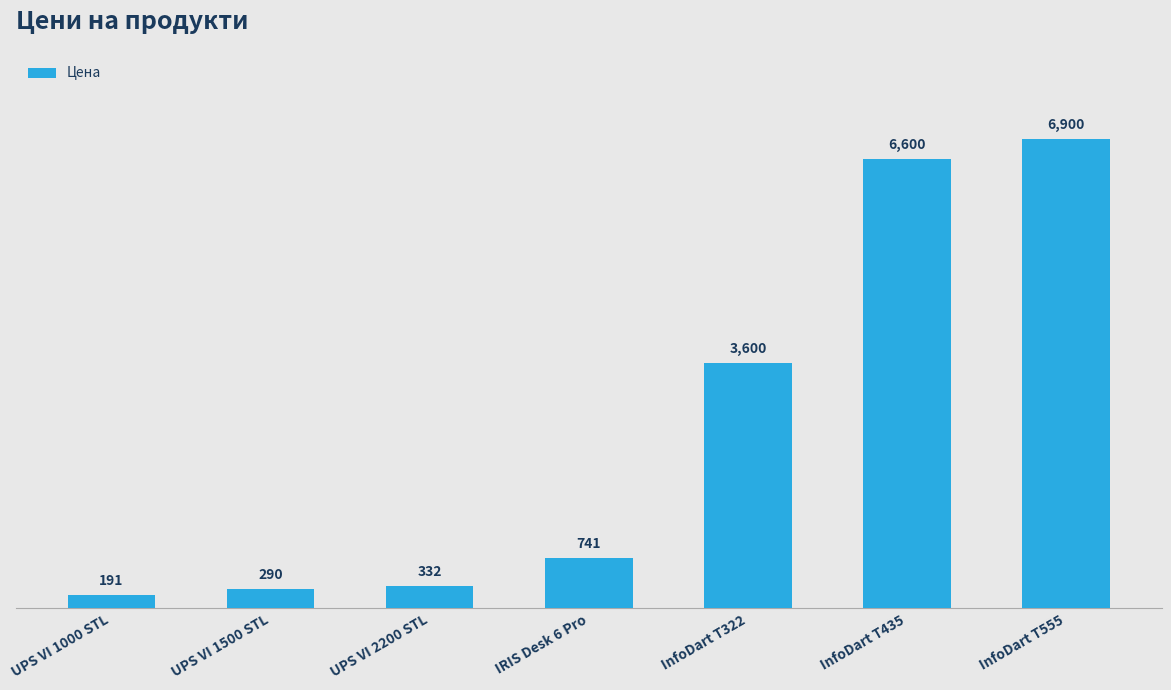

How many values exceed 741?

4